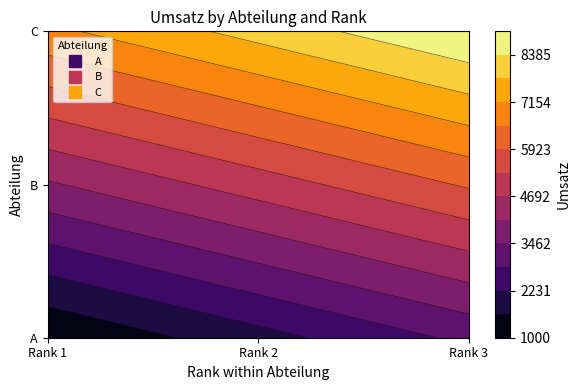

Reading right to left, list all the values displayed in this chart.

A: 3000	2000	1000
B: 6000	5000	4000
C: 9000	8000	7000